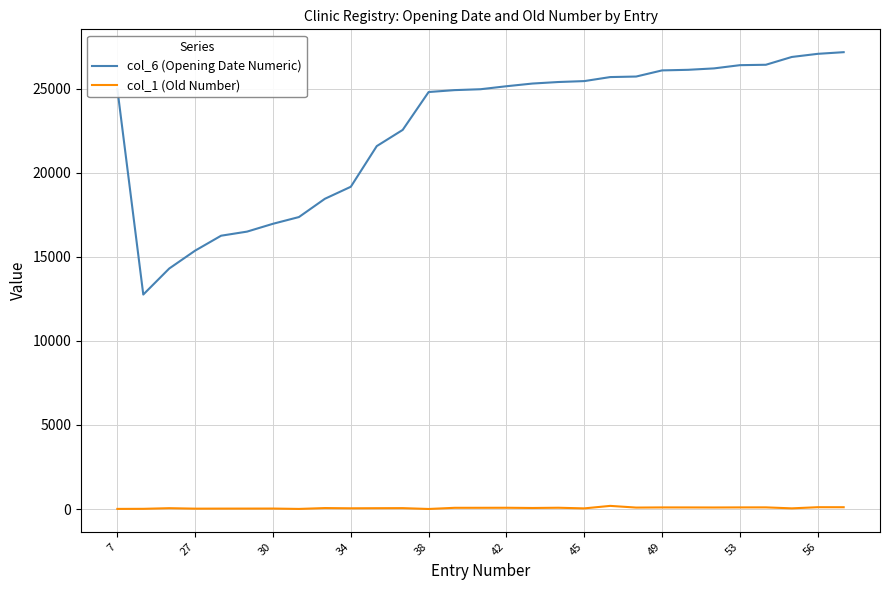

What is the greatest value displayed?

27169